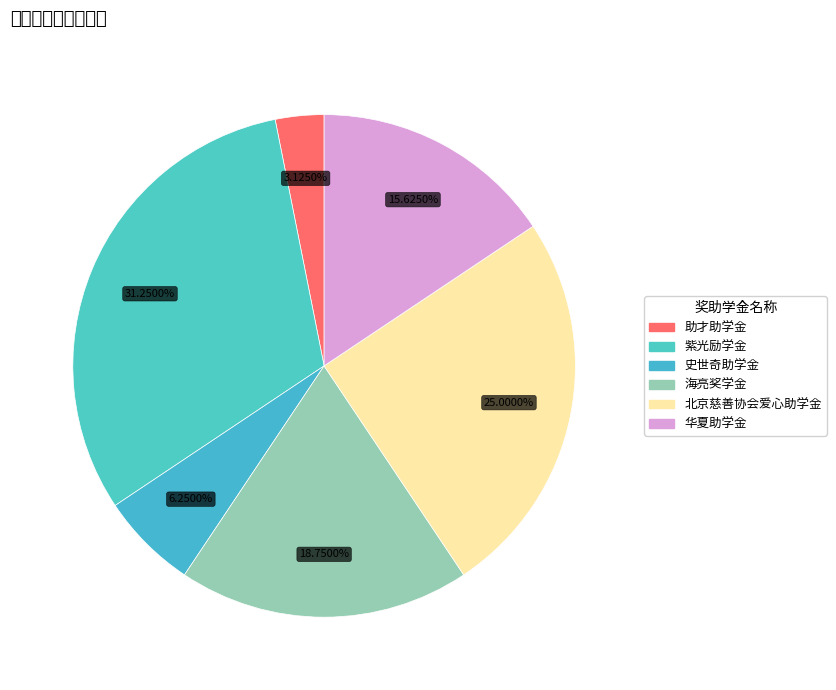

Which category has the smallest portion of the pie?

助才助学金